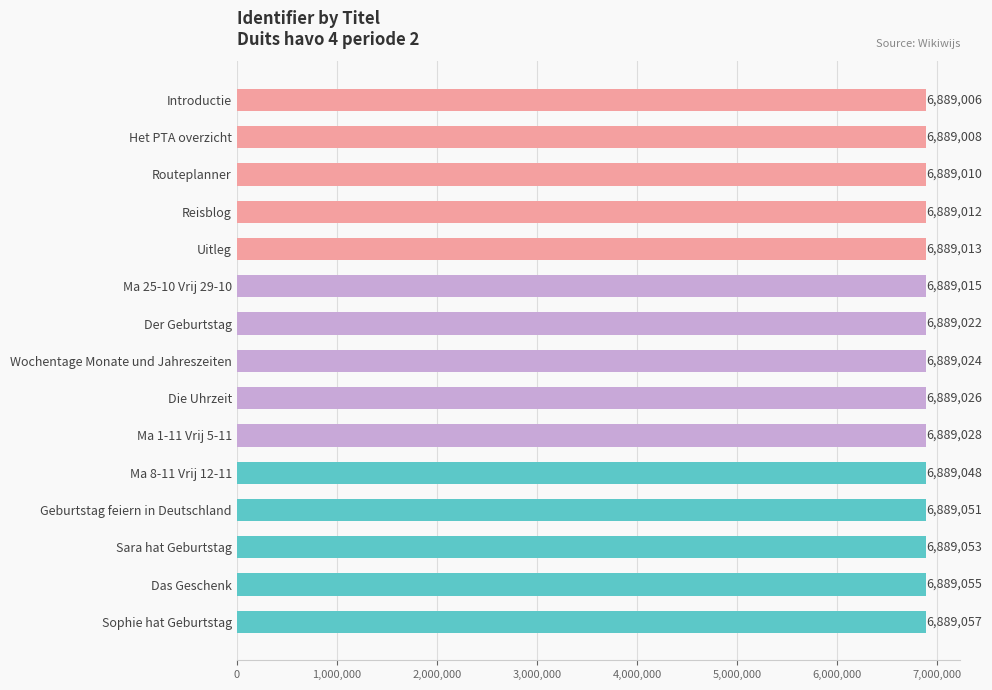

Count the number of categories in the chart.

15